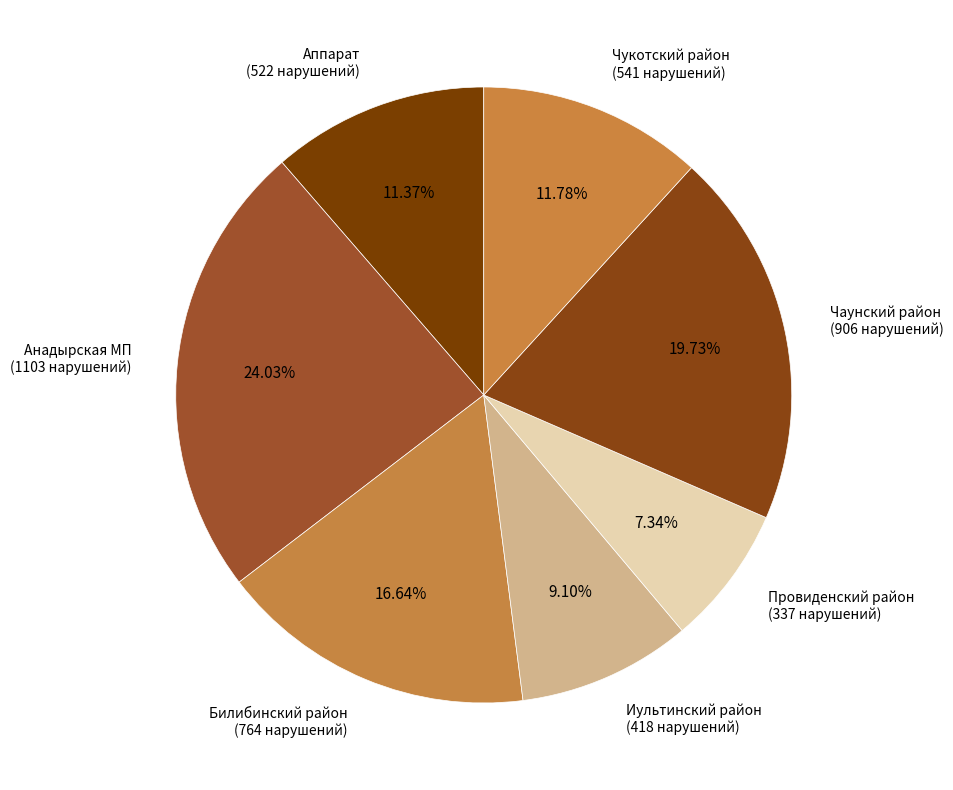

Approximately how many times larger is the value at Чаунский район compared to Иультинский район?

2.2